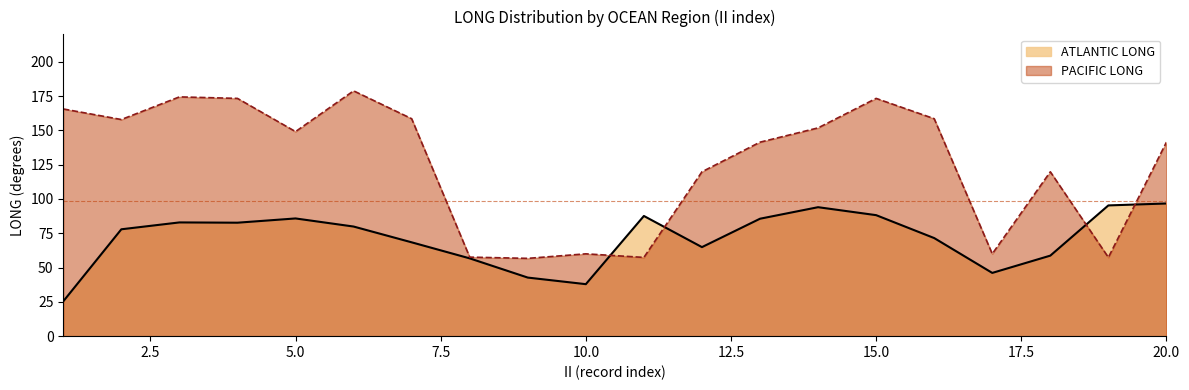

At which category does the chart reach its peak across all series?

6